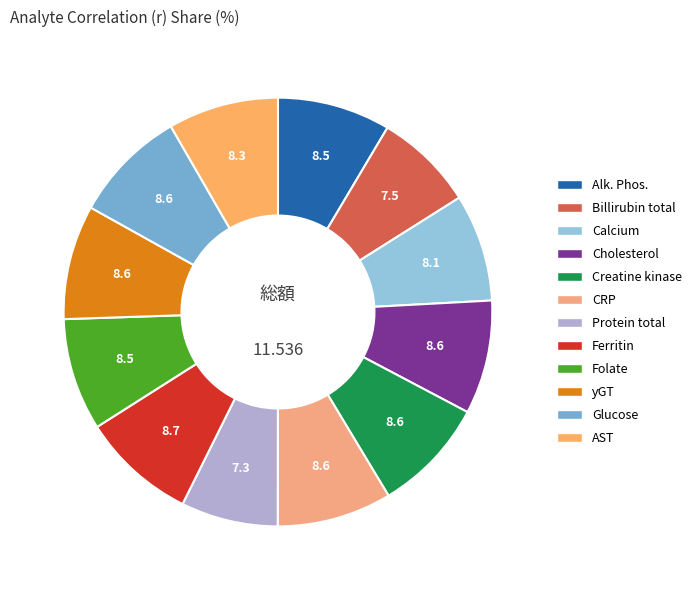

To the nearest percent, what is the combined percentage of Protein total and Cholesterol?

16%